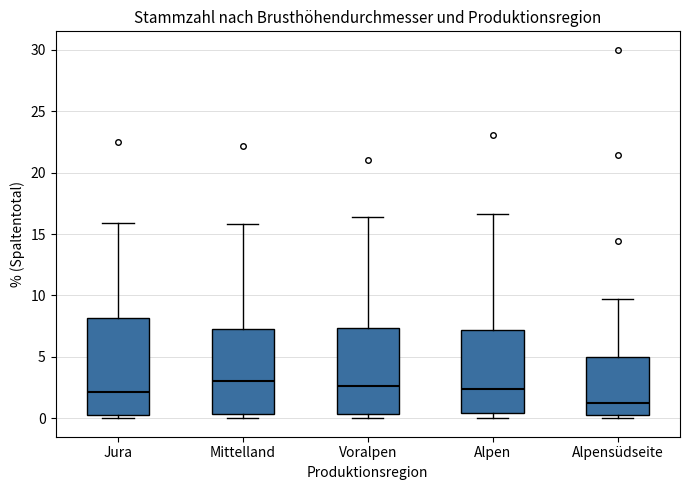

Where does the upper whisker of the box for Alpen end on the y-axis? The values are not printed on the chart, so give them approximately, as read against the axis.

16.5